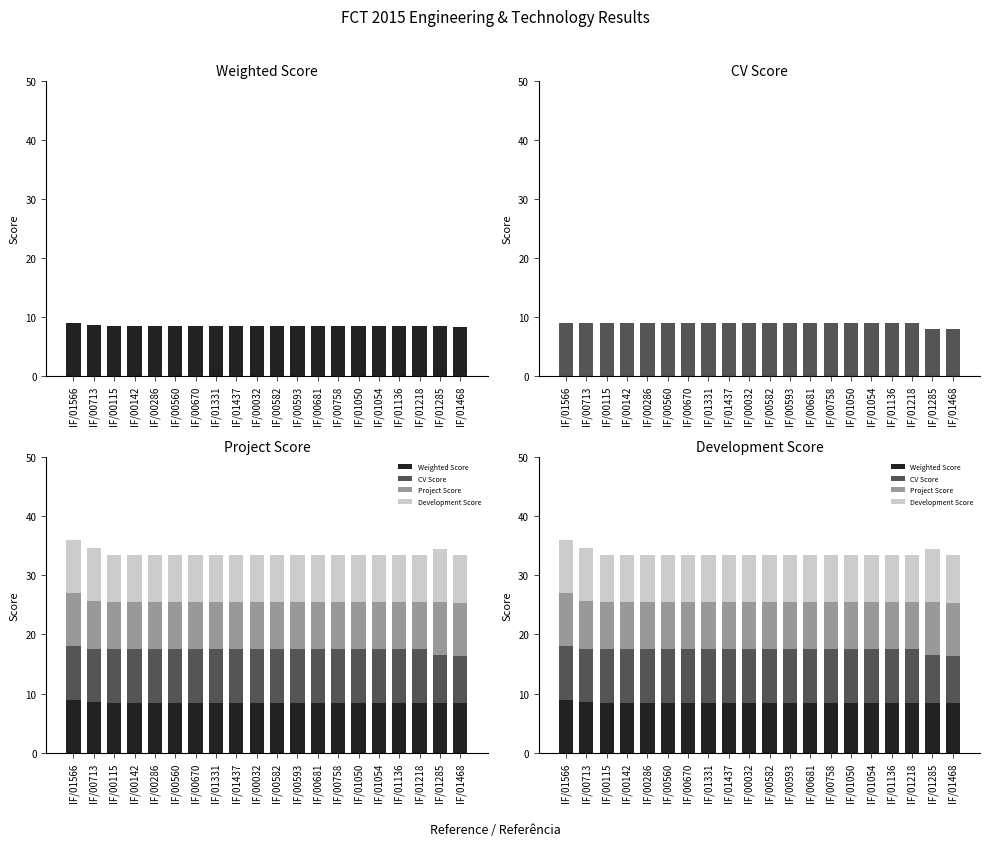

Which has a higher value, IF/00758 or IF/01136?

IF/00758